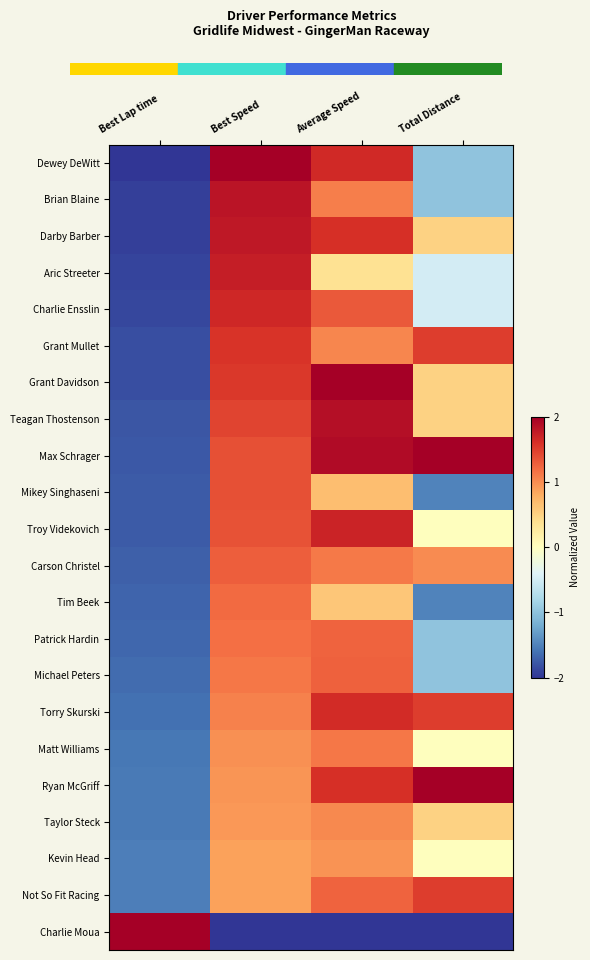

What is the total value across all series at Best Lap time?

-34.5